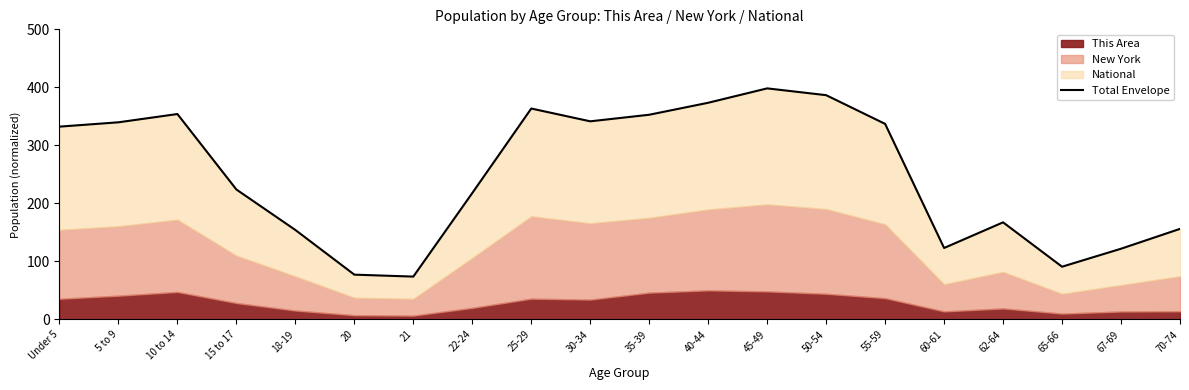

What is the difference between the maximum and minimum values?

324.5